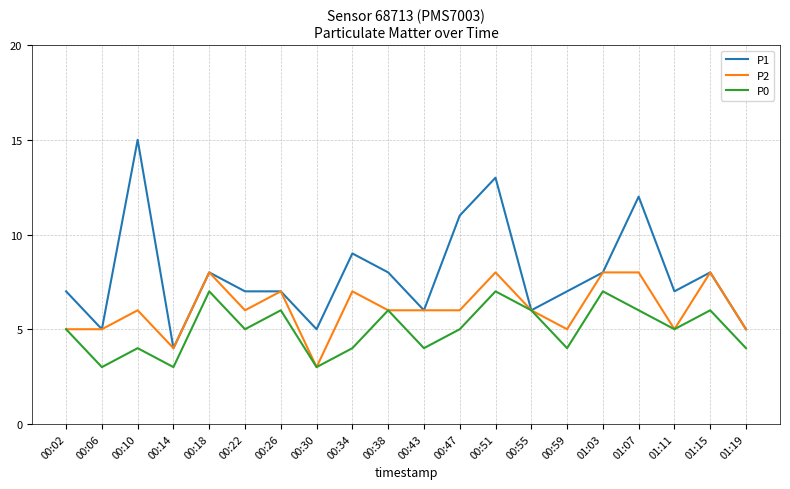

Between 00:10 and 00:38, which series saw the biggest shift?

P1